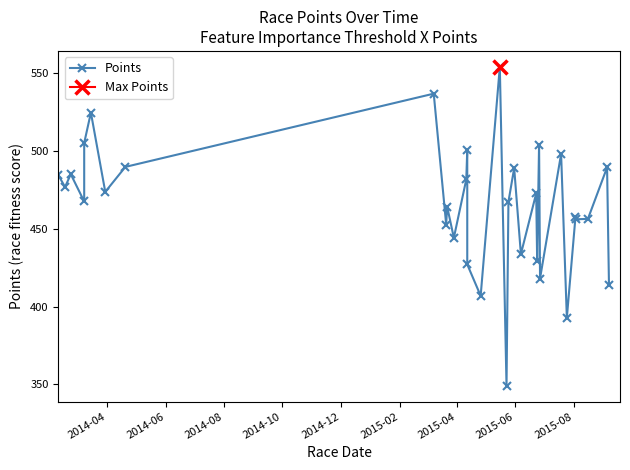

How many points are lower than both their immediate neighbors (excluding endpoints)?

12